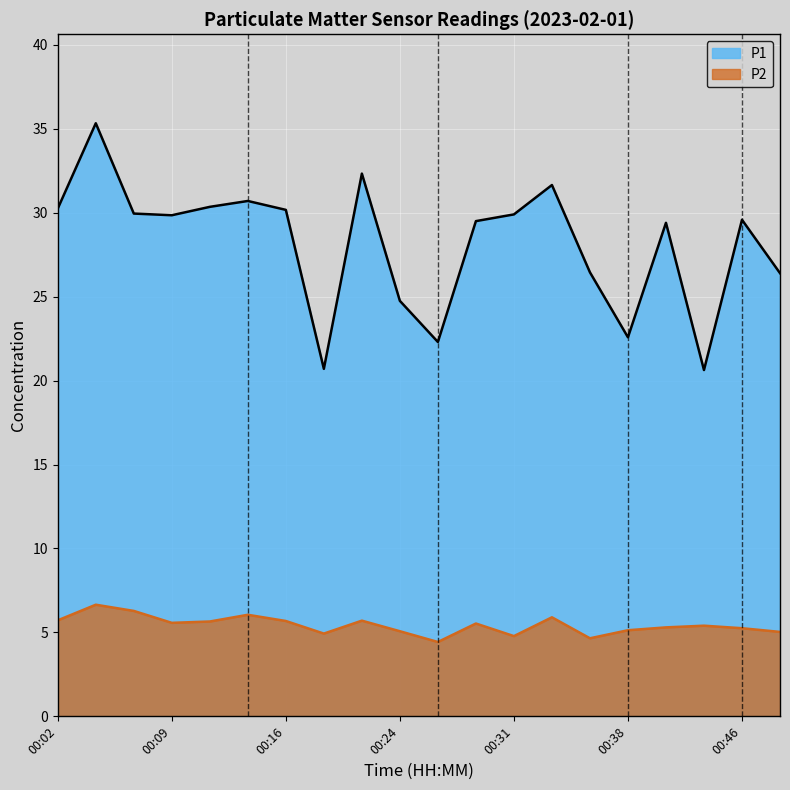

Where does the P2 series first go above 5?

00:02